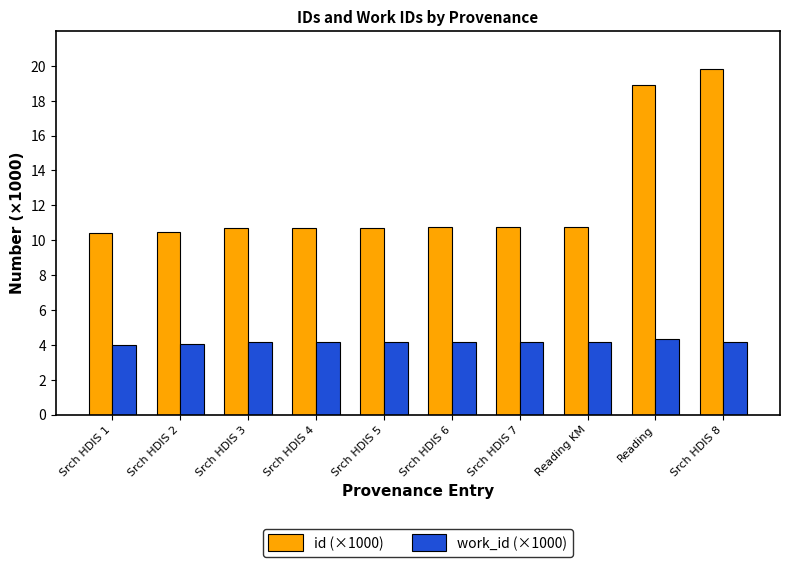

Count the number of data series in this chart.

2